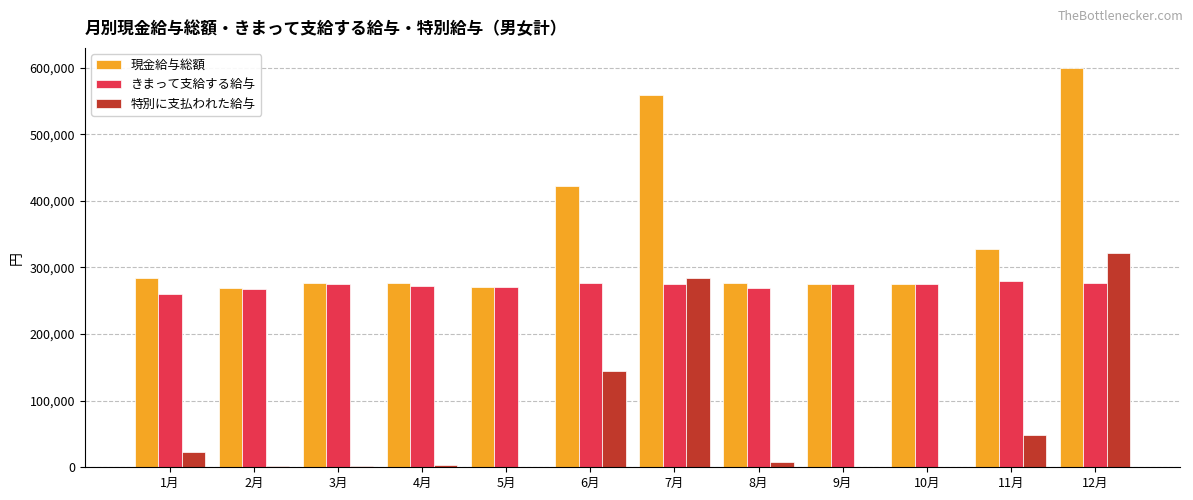

At which label does 特別に支払われた給与 reach its peak?

12月